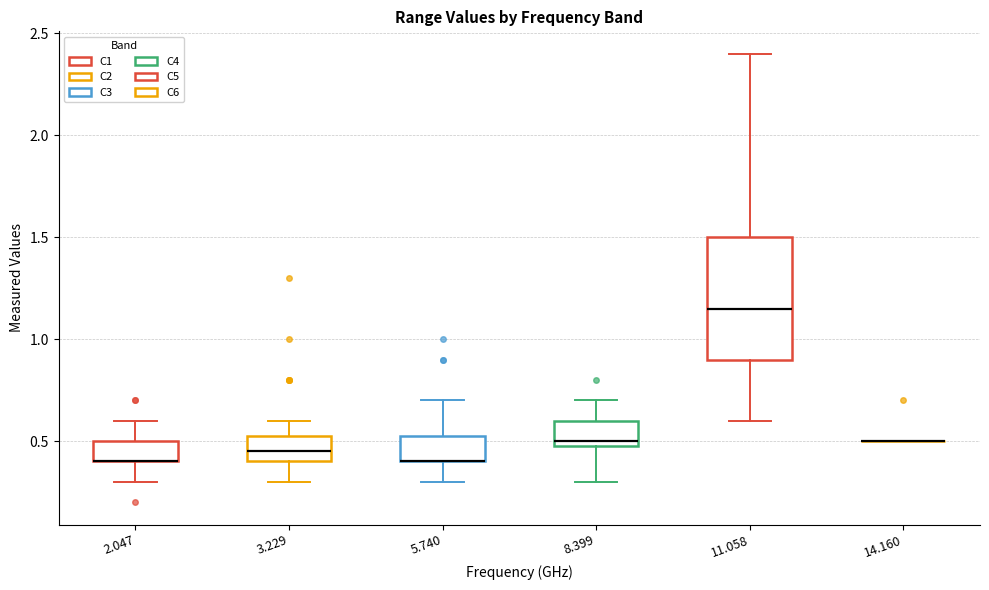

Reading left to right, read every box against the y-axis: the position of its median line, the range the box covers, and the ends of its whiskers. The values are not printed on the chart, so give them approximately, as read against the axis.

2.047: median 0.40 (drawn on the box's lower edge), box 0.40 to 0.50, whiskers 0.30 to 0.60
3.229: median 0.45, box 0.40 to 0.55, whiskers 0.30 to 0.60
5.740: median 0.40 (drawn on the box's lower edge), box 0.40 to 0.55, whiskers 0.30 to 0.70
8.399: median 0.50 (just above the box's lower edge), box 0.50 to 0.60, whiskers 0.30 to 0.70
11.058: median 1.15, box 0.90 to 1.50, whiskers 0.60 to 2.40
14.160: box collapsed to a line at 0.50, whiskers 0.50 to 0.50